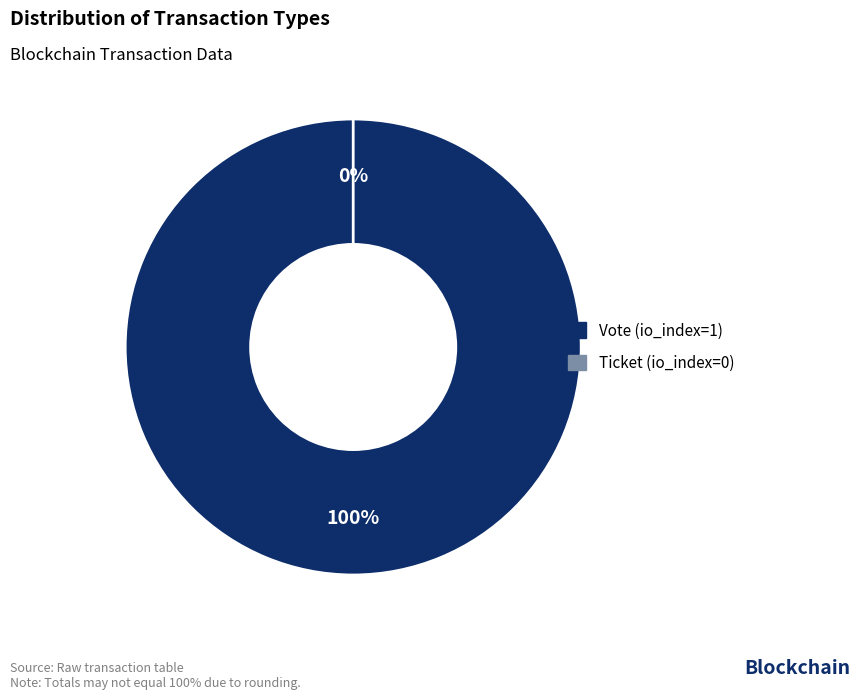

True or false: Ticket (io_index=0) accounts for 0% of the total.

True